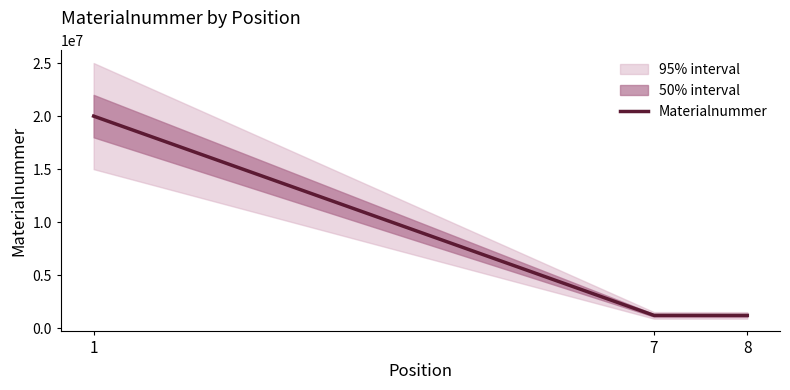

What is the value of the 1st point from the left?

20001311